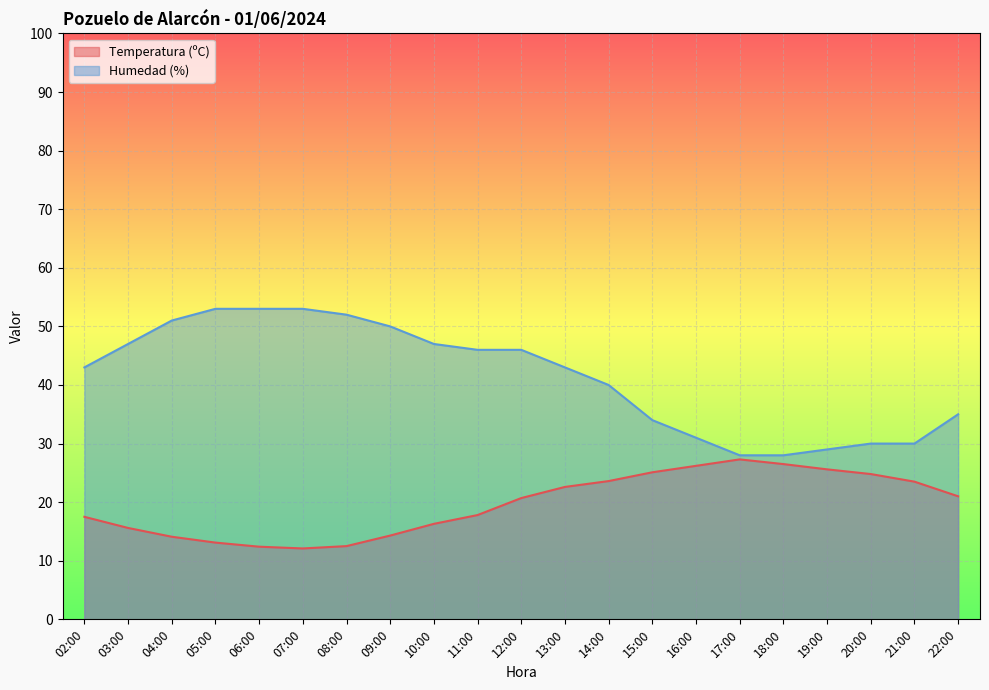

True or false: Temperatura (ºC) and Humedad (%) intersect in this chart.

False